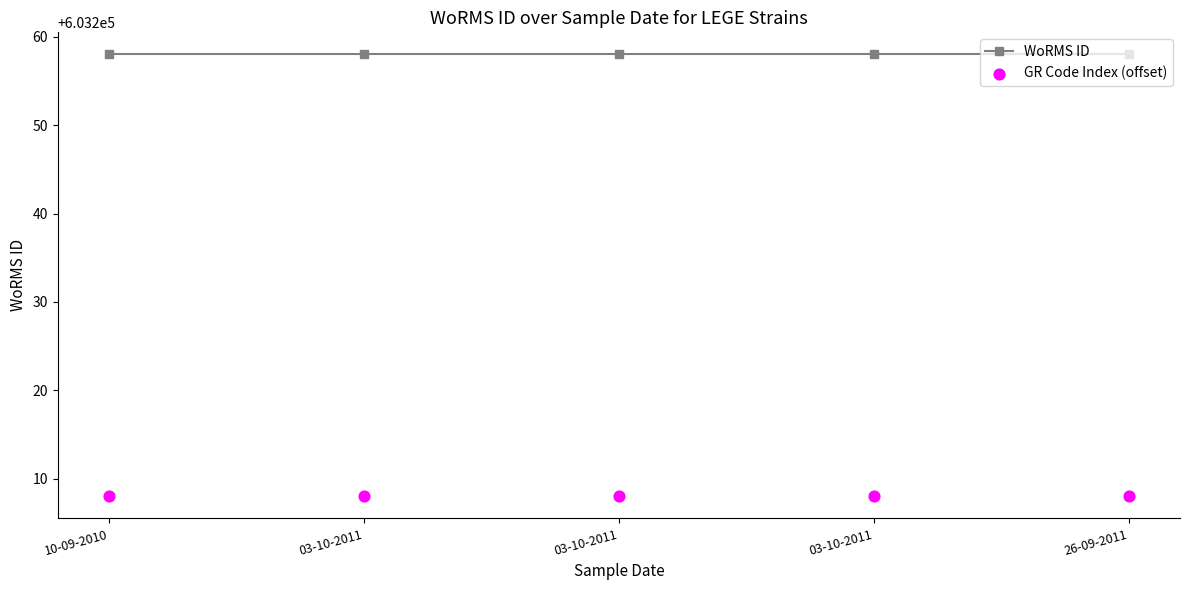

Which series contains the highest Y value?

WoRMS ID